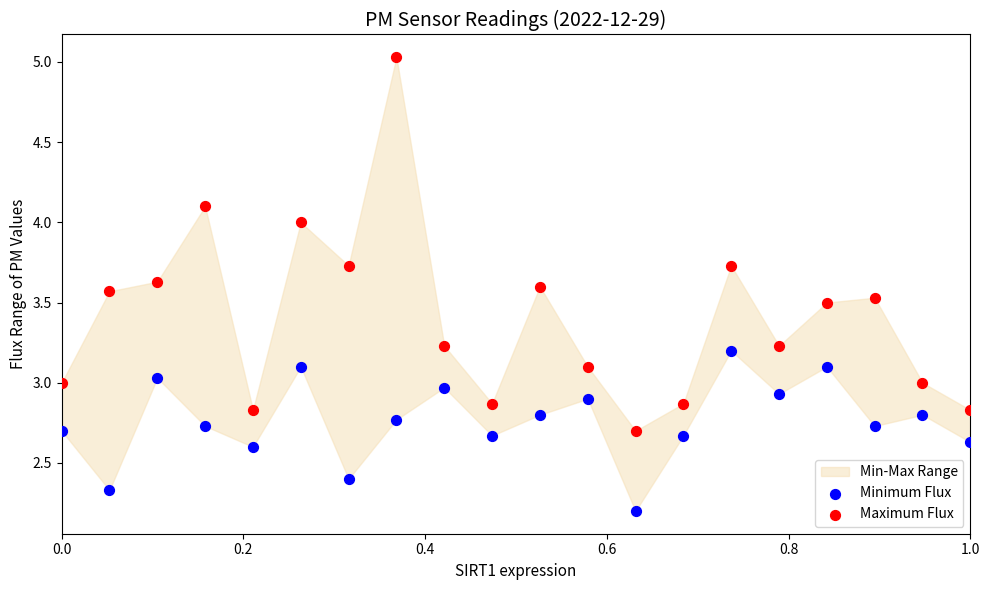

What is the X range (max minus min) for the scatter plot?

1.0